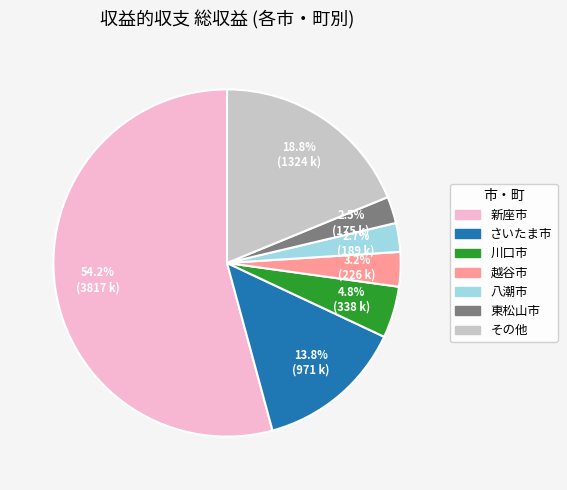

Is there any slice that represents more than half of the pie?

Yes